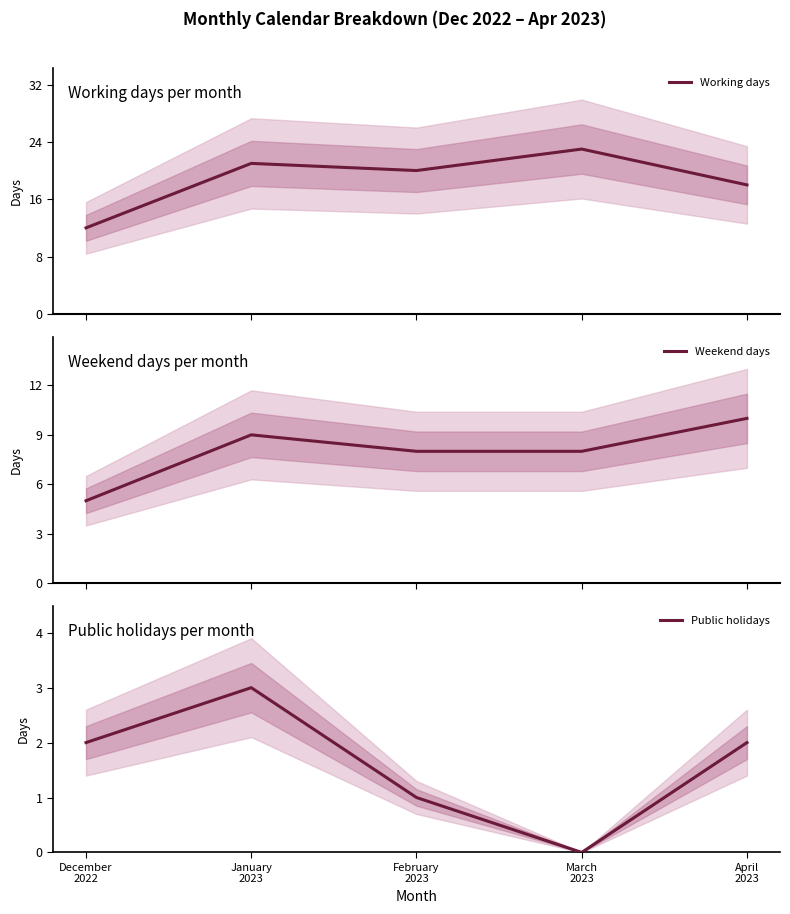

Rank the categories by Working days value from highest to lowest.

March
2023, January
2023, February
2023, April
2023, December
2022